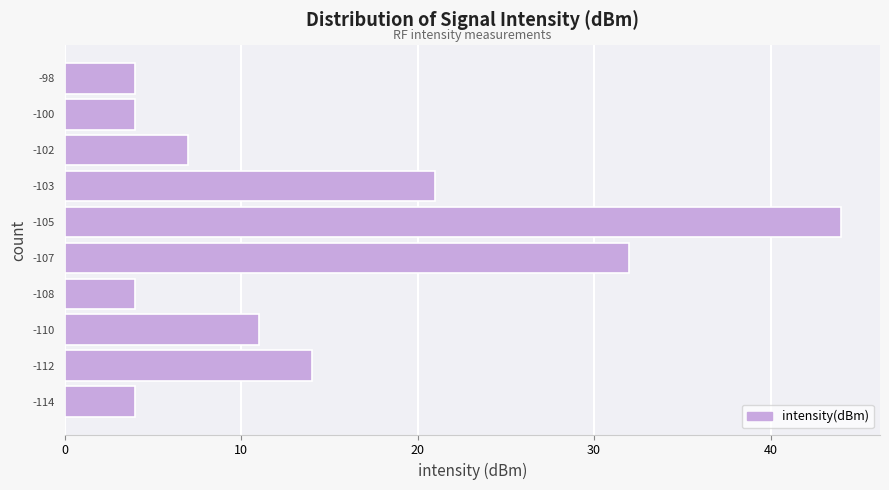

Reading bottom to top, transcribe all the data shown in this chart.

-114=4	-112=14	-110=11	-108=4	-107=32	-105=44	-103=21	-102=7	-100=4	-98=4